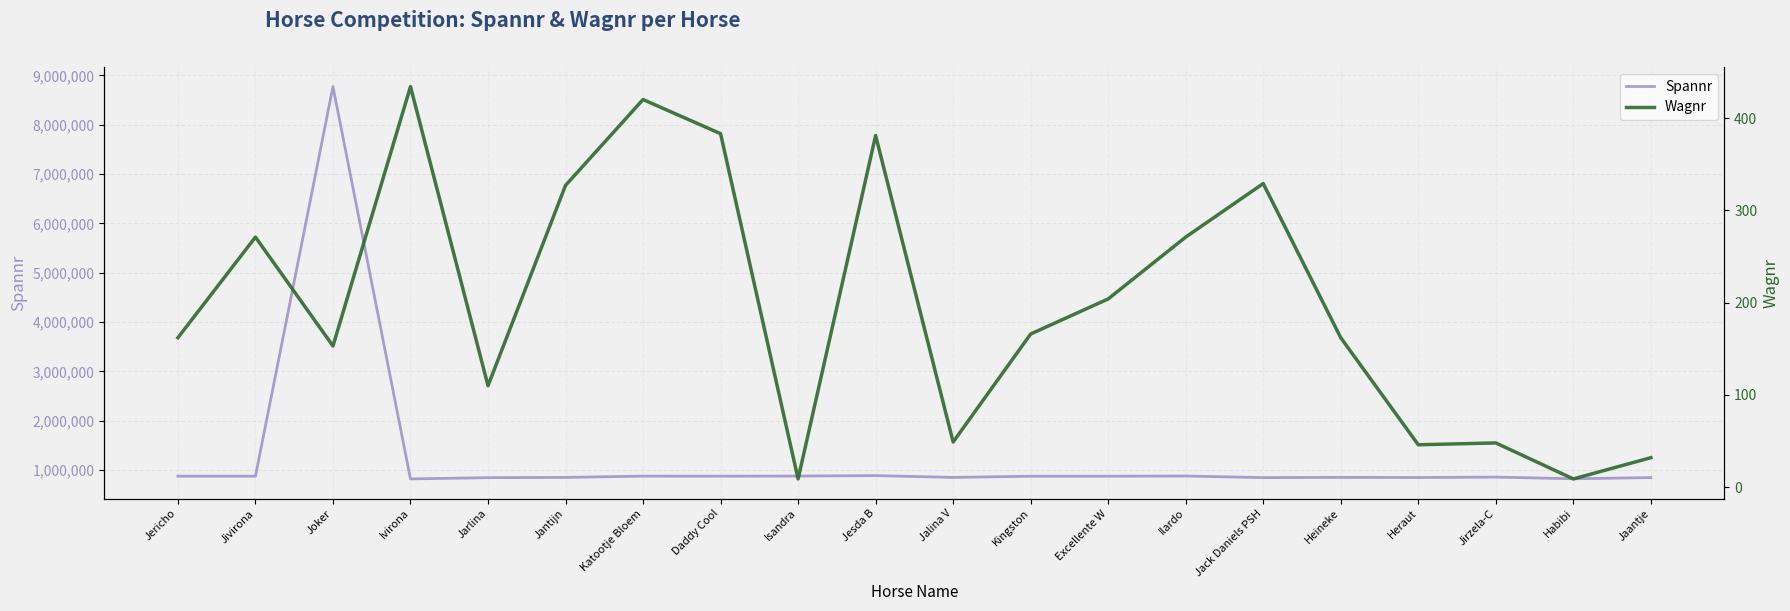

Reading left to right, what are all the values shown in this chart?

Spannr: Jericho=873828	Jivirona=873864	Joker=8773345	Ivirona=818020	Jarlina=843655	Jantijn=848785	Katootje Bloem=874607	Daddy Cool=873629	Isandra=876141	Jesda B=885208	Jalina V=848580	Kingston=872886	Excellente W=872961	Ilardo=877062	Jack Daniels PSH=844470	Heineke=849506	Heraut=846467	Jirzela-C=855245	Habibi=821507	Jaantje=845165
Wagnr: Jericho=162	Jivirona=271	Joker=153	Ivirona=434	Jarlina=110	Jantijn=327	Katootje Bloem=420	Daddy Cool=383	Isandra=9	Jesda B=381	Jalina V=49	Kingston=166	Excellente W=204	Ilardo=271	Jack Daniels PSH=329	Heineke=162	Heraut=46	Jirzela-C=48	Habibi=9	Jaantje=32